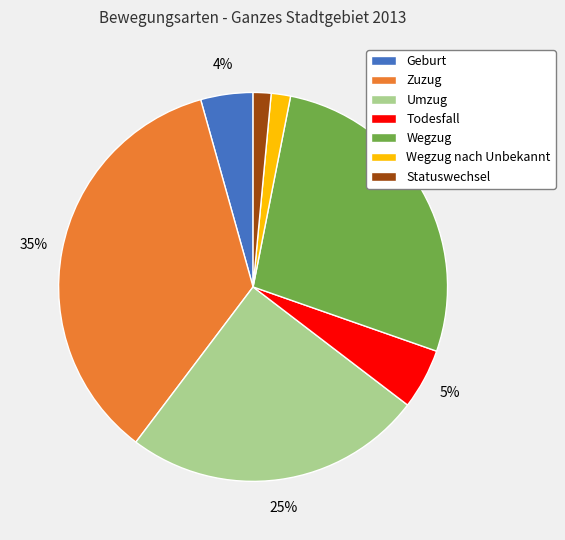

Combined, do Wegzug nach Unbekannt and Wegzug account for over 50%?

No